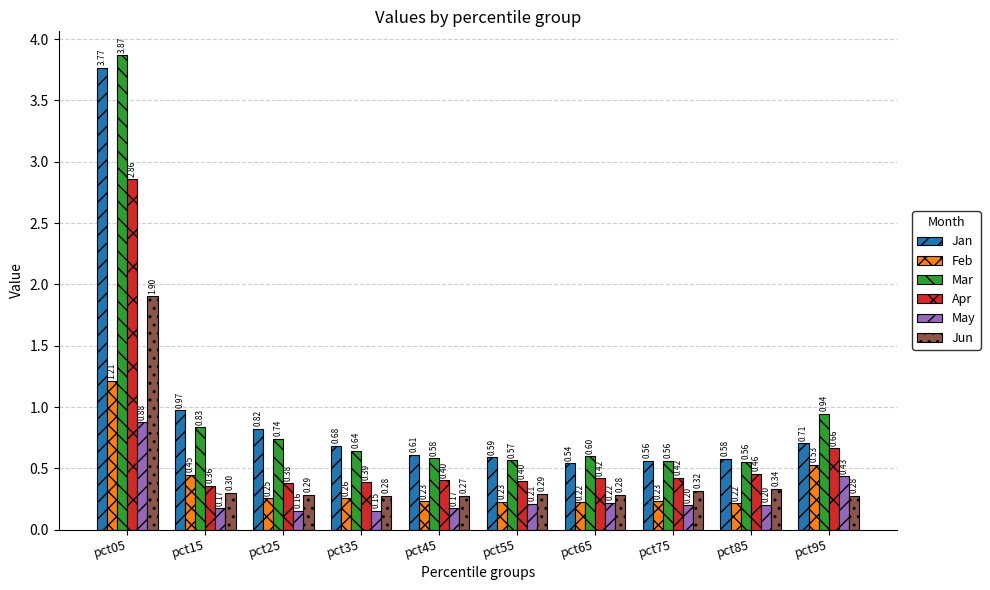

At which category is the sum across all series the highest?

pct05